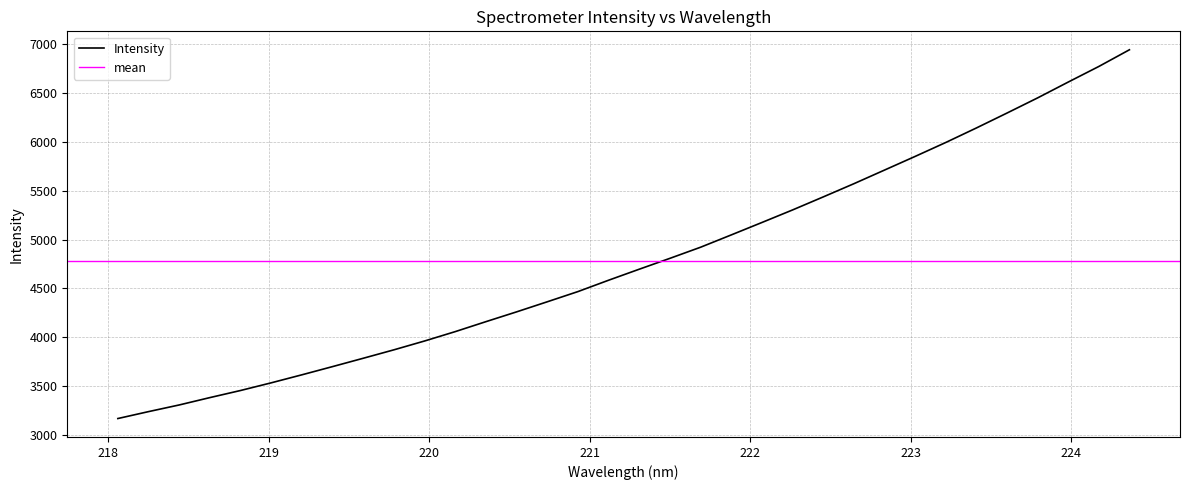

What is the lowest value of the Intensity series?

3167.6